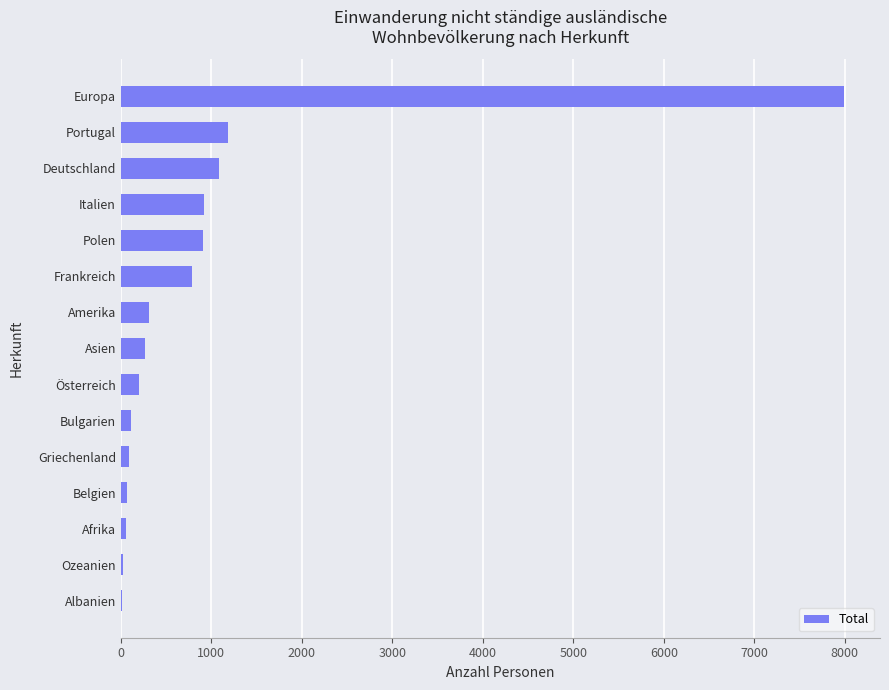

The value at Asien is 266. True or false?

True